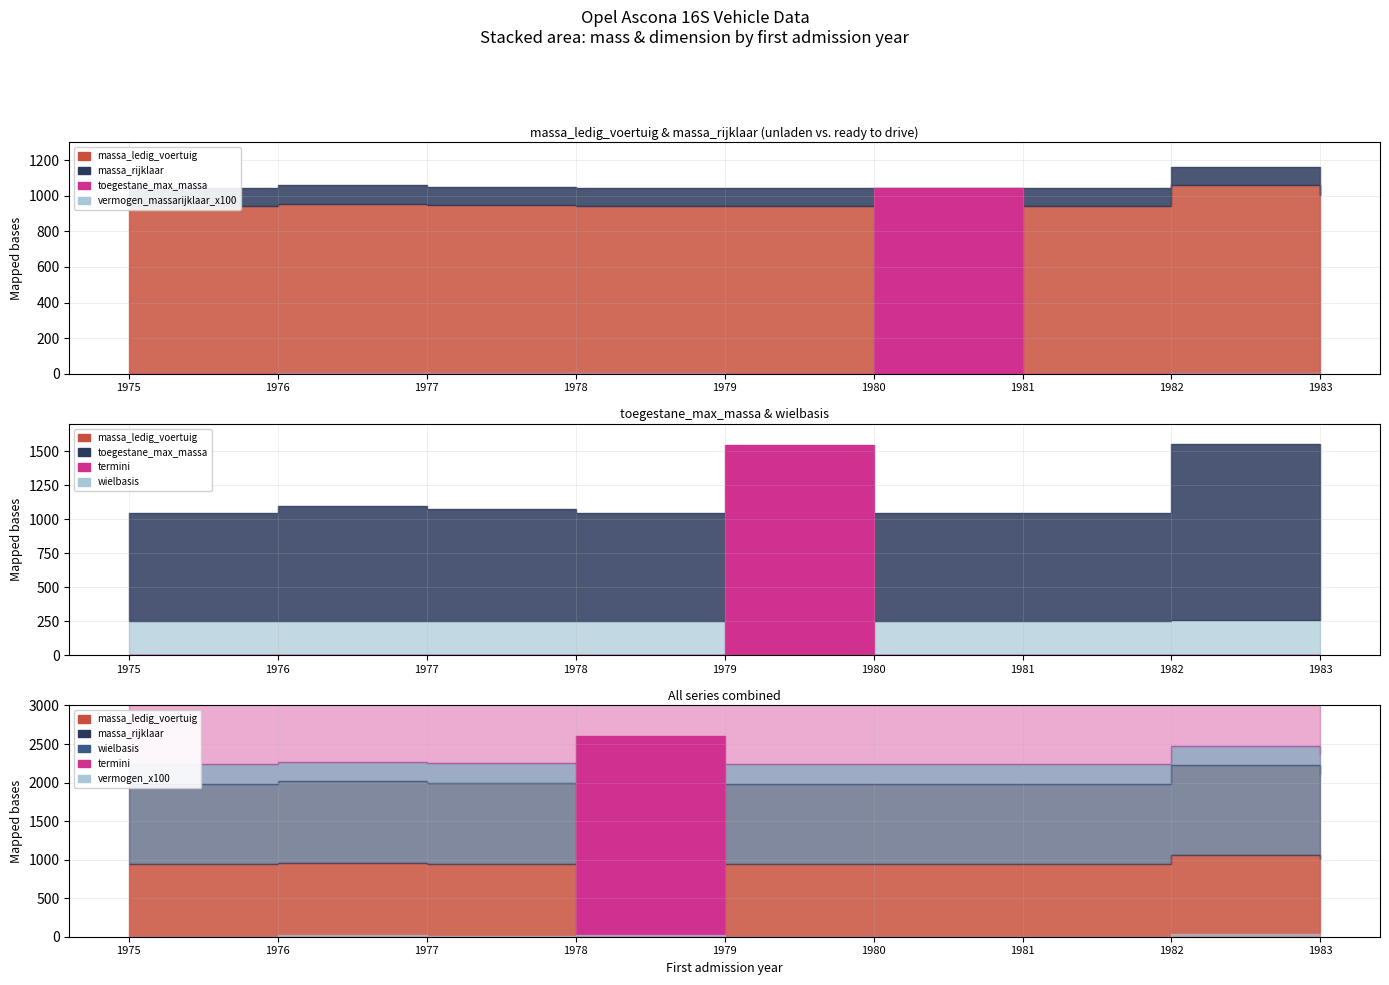

The value of massa_rijklaar at 1977 is 236. True or false?

False